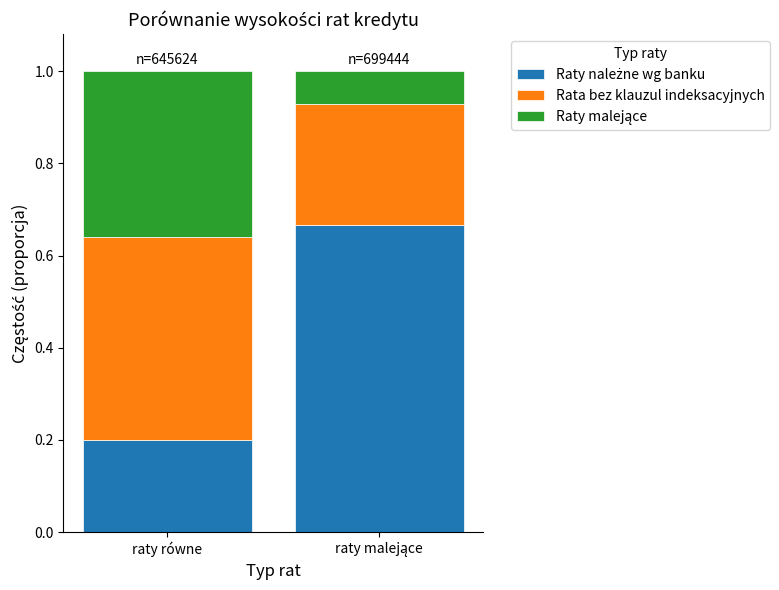

Which series has the widest spread of values?

Raty należne wg banku